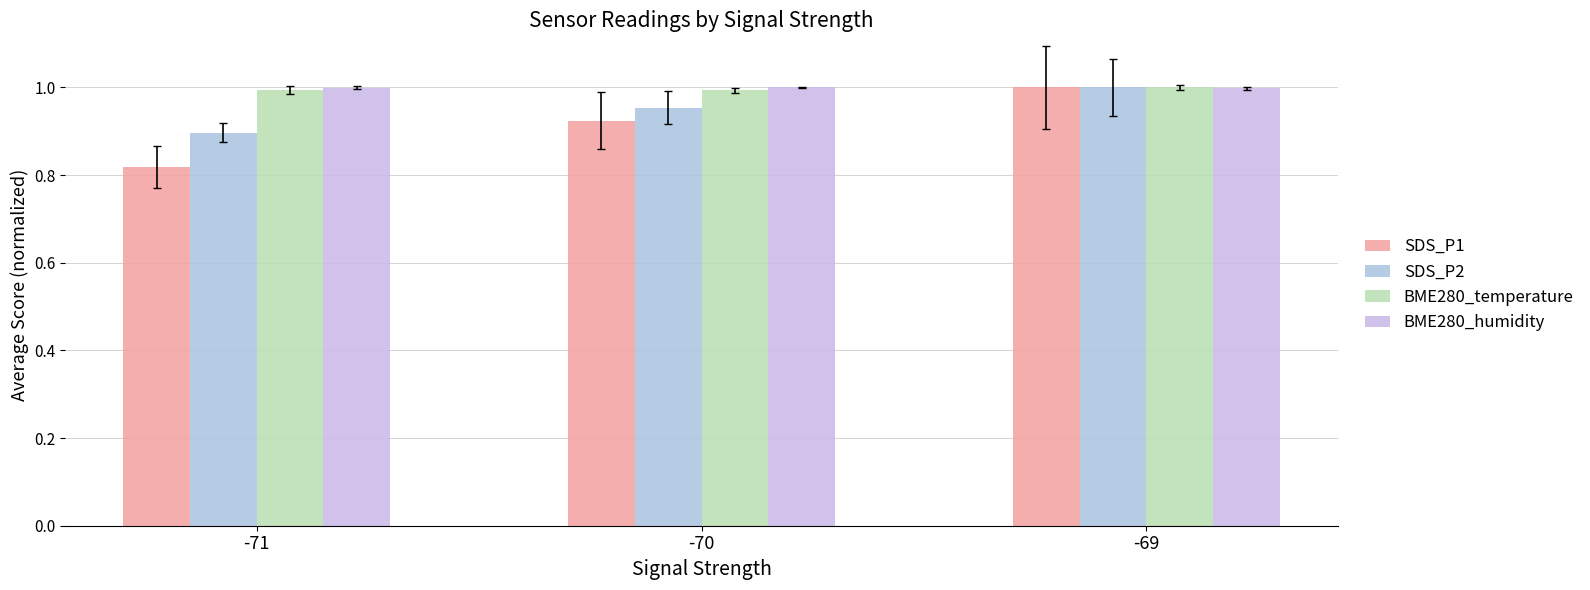

At how many categories does at least one series exceed 0?

3